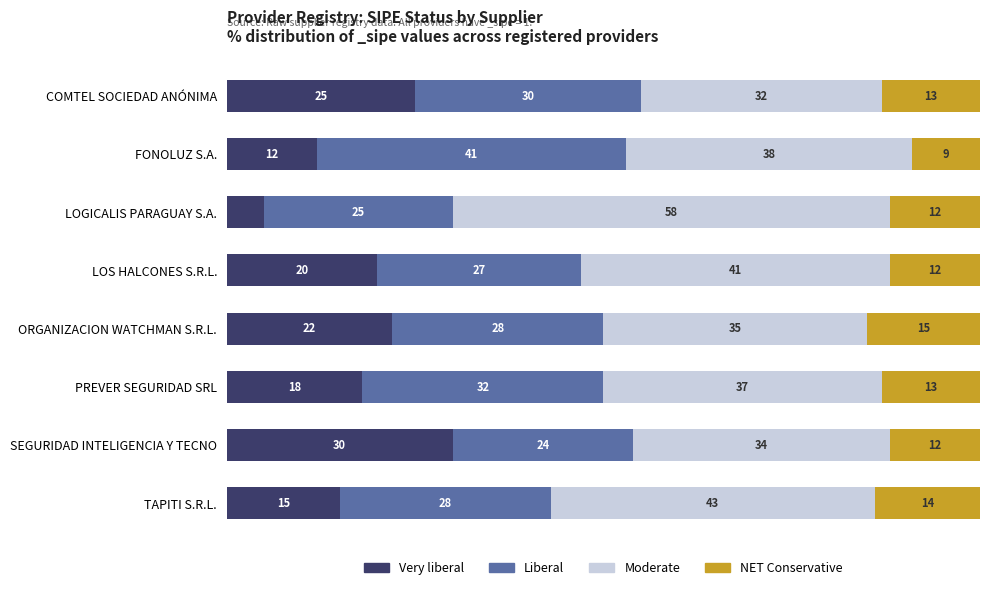

At which label does Very liberal reach its peak?

SEGURIDAD INTELIGENCIA Y TECNO